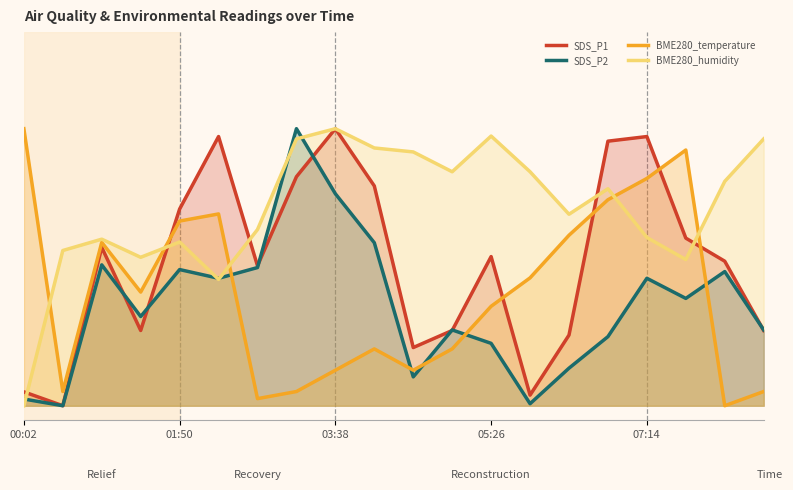

Which series has the largest range (max minus min)?

SDS_P1